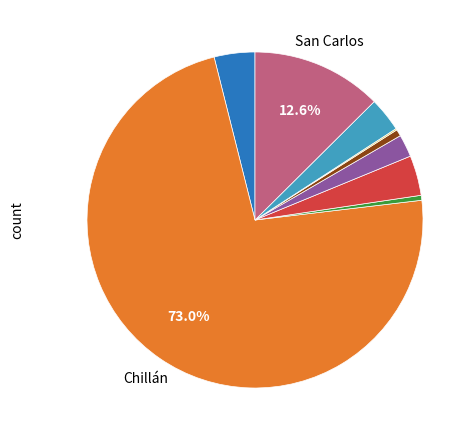

How many slices are in this pie chart?

9